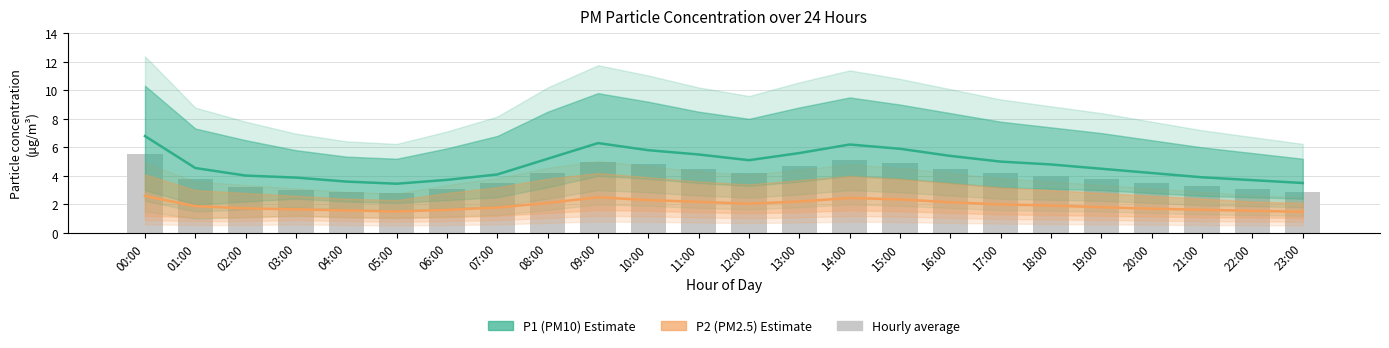

Is it true that P1 (PM10) equals 3.1 at 15:00?

False